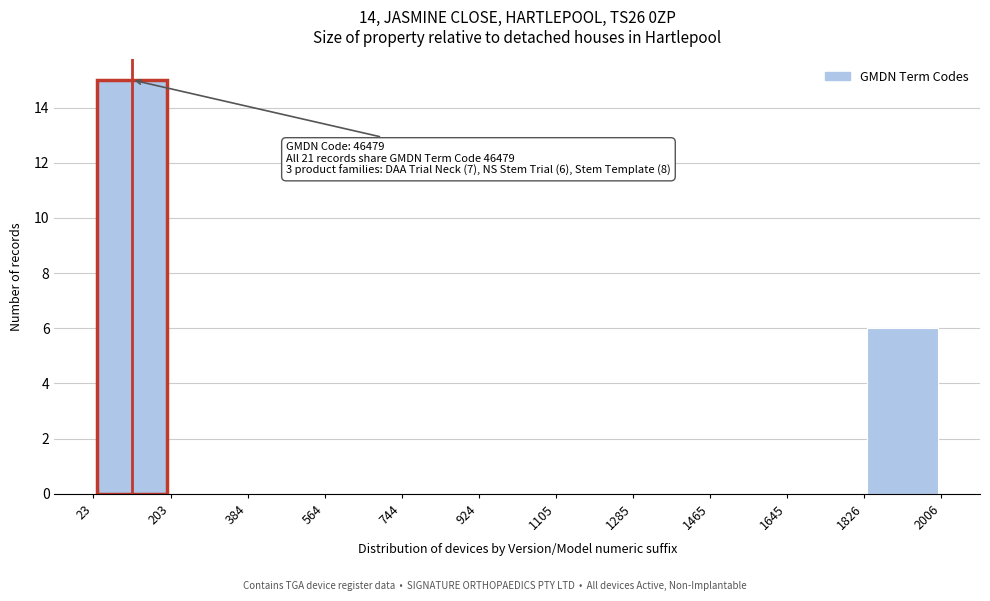

Over which range of the x-axis is the bar tallest?

23 to 203